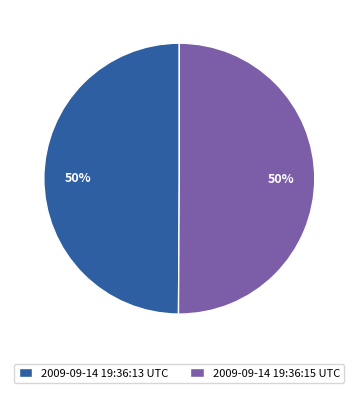

True or false: 2009-09-14 19:36:15 UTC accounts for 50% of the total.

True